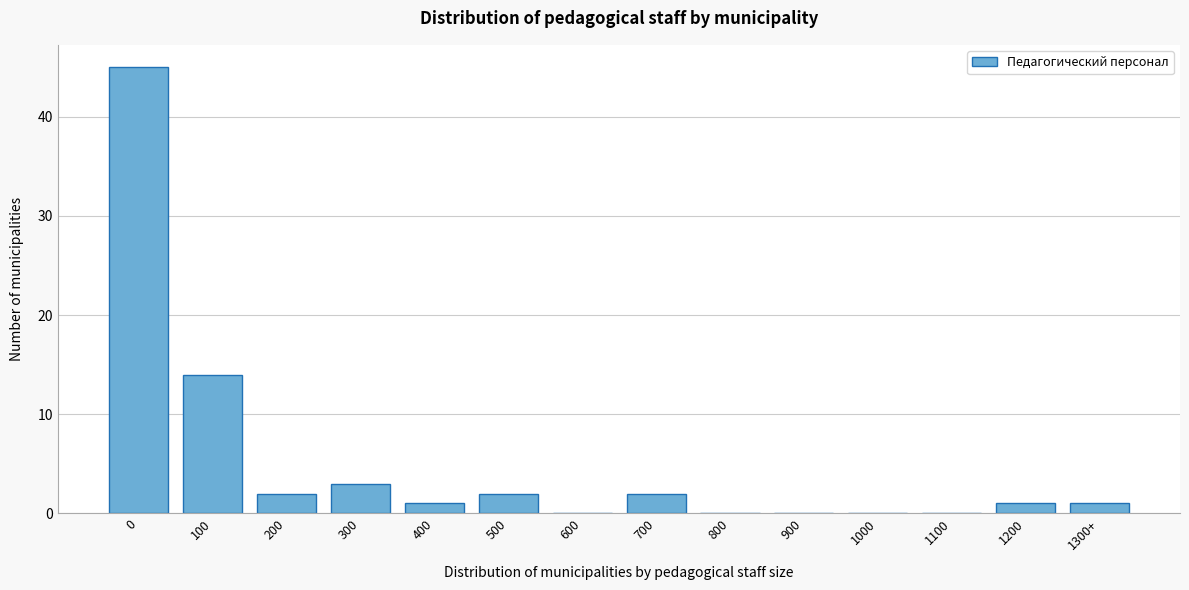

Reading right to left, list all the values displayed in this chart.

1300+=1	1200=1	1100=0	1000=0	900=0	800=0	700=2	600=0	500=2	400=1	300=3	200=2	100=14	0=45